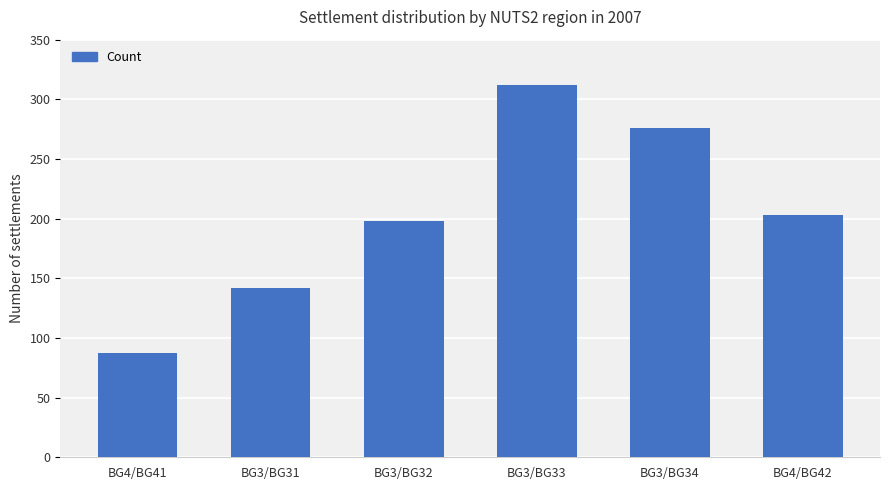

Where does the data first go above 203?

BG3/BG33